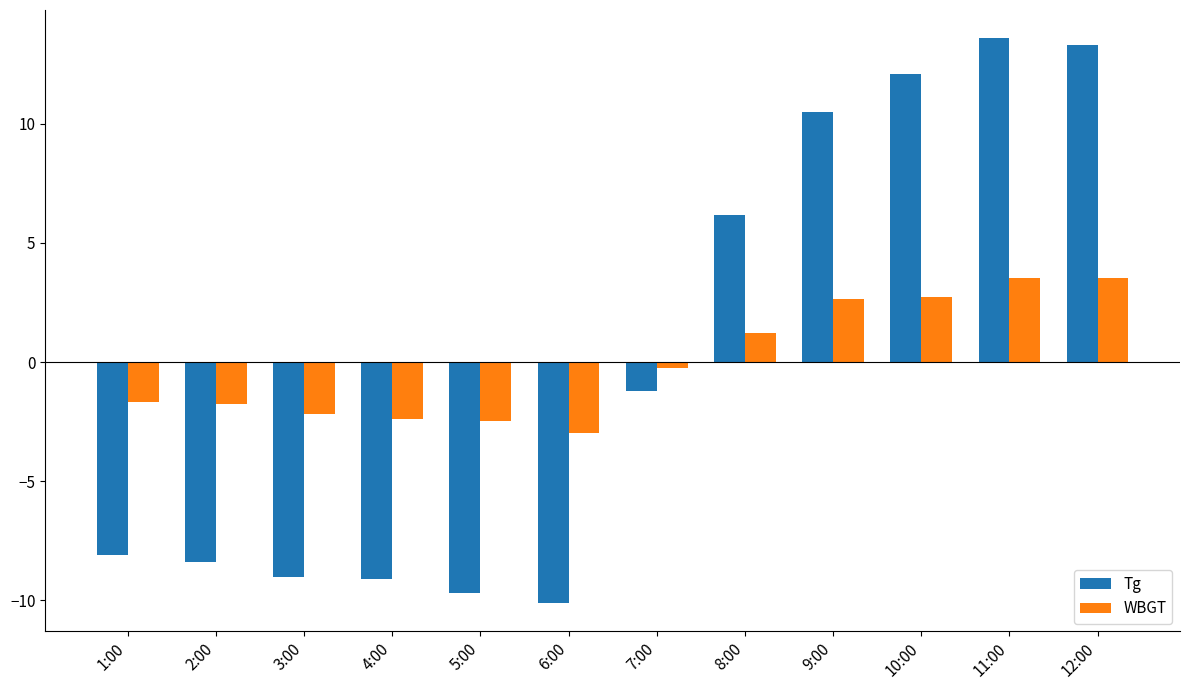

How many bars are there in total?

24